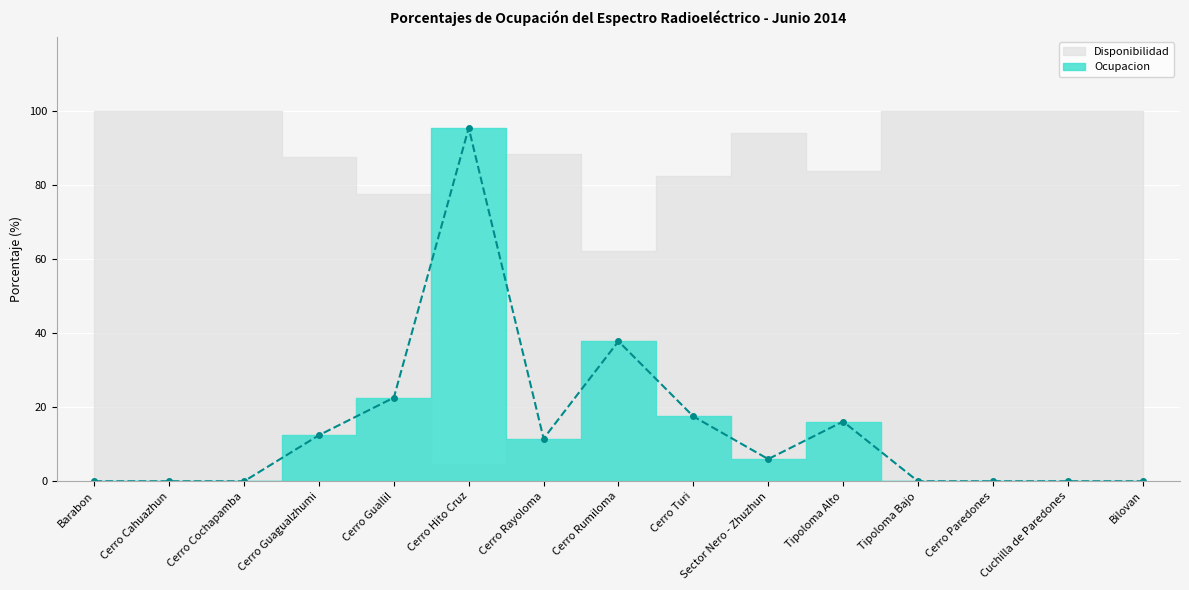

Read the value at Cerro Guagualzhumi.

12.4